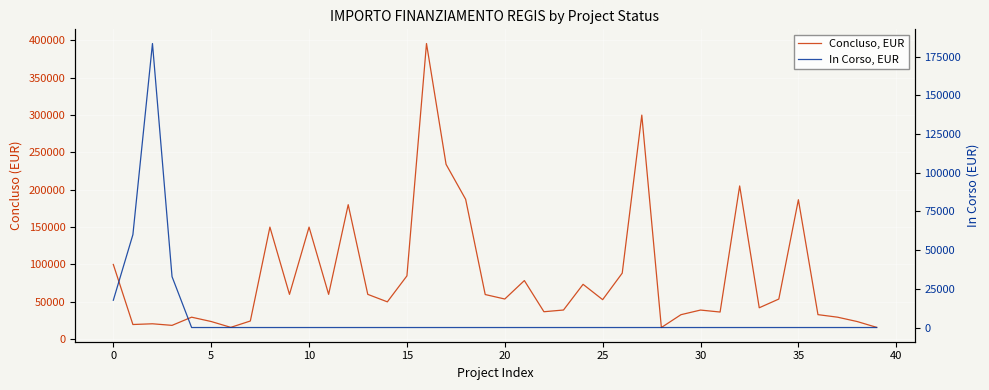

Is this an area chart (filled region under the line)?

No